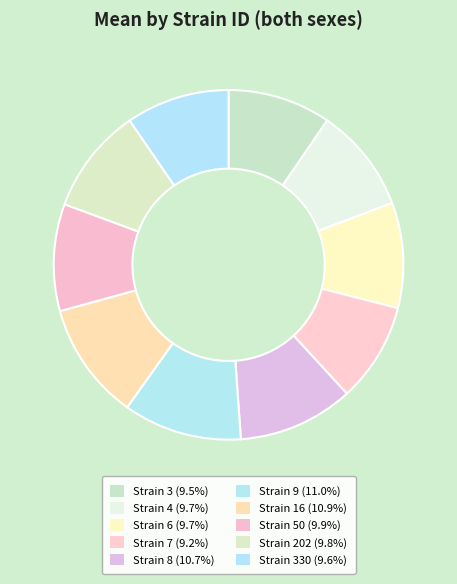

Which category has the smallest portion of the pie?

7